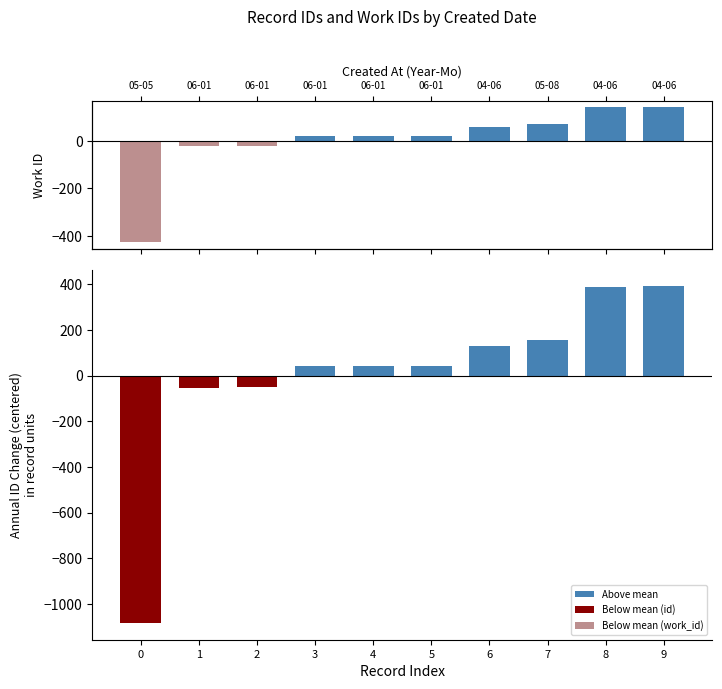

Which series changed the most between 1 and 2?

id (centered)